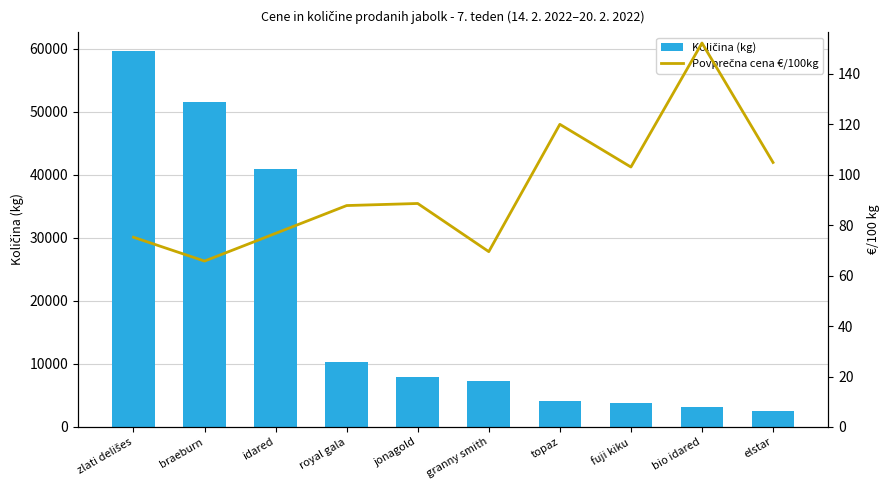

The Količina (kg) series shows 3808.0 at fuji kiku. True or false?

True